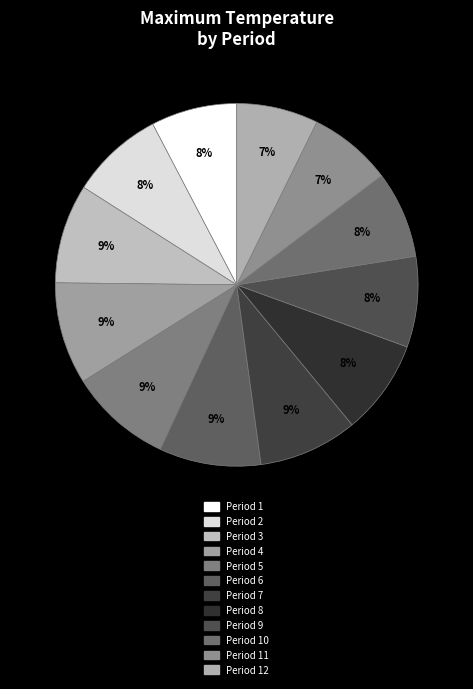

True or false: Period 8 accounts for 1% of the total.

False